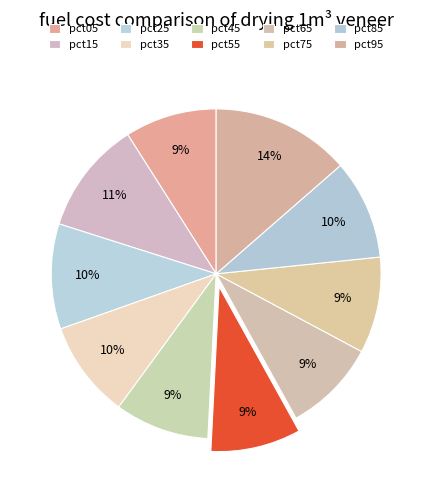

Count the number of slices in the pie.

10